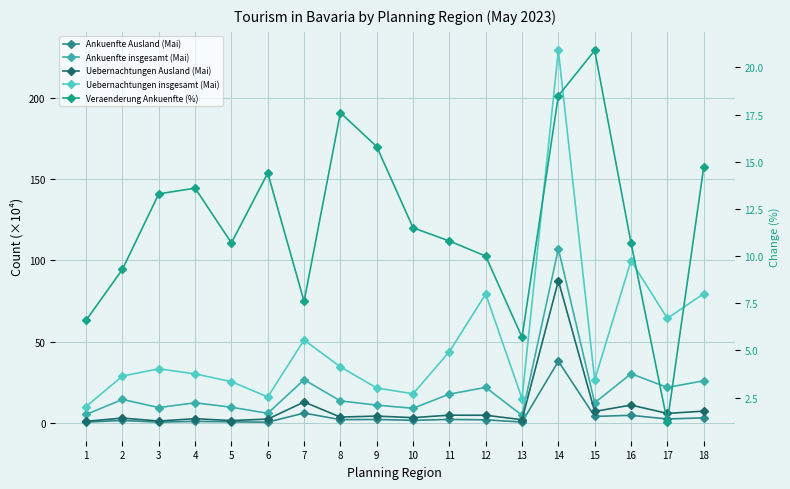

Is it true that Uebernachtungen insgesamt (Mai) equals 32.0 at 9?

False